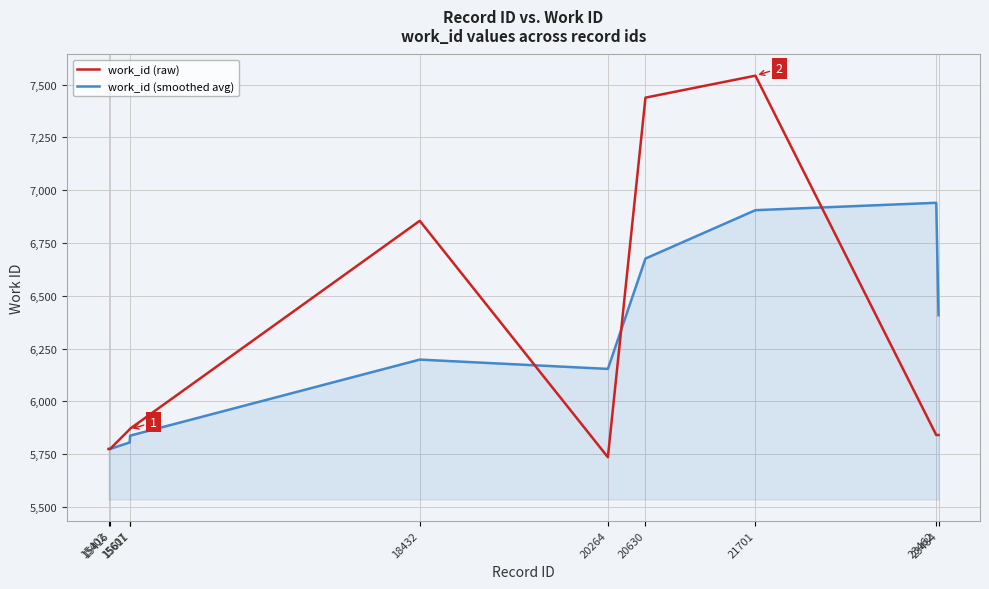

What is the difference between the highest and lowest values at 20630?

761.7